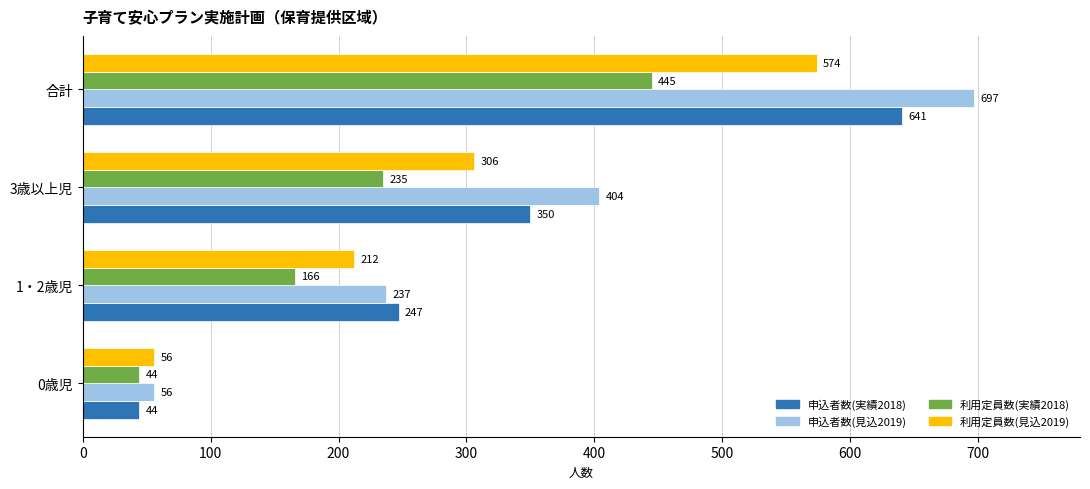

List the series in order of their peak value, highest first.

申込者数(見込2019), 申込者数(実績2018), 利用定員数(見込2019), 利用定員数(実績2018)